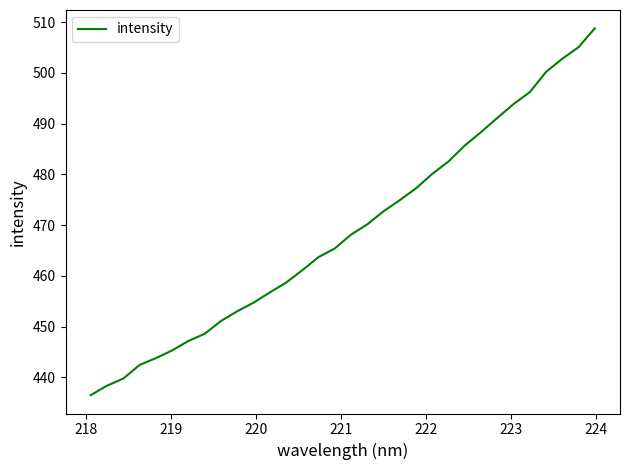

What is the sum of all values?

15004.2